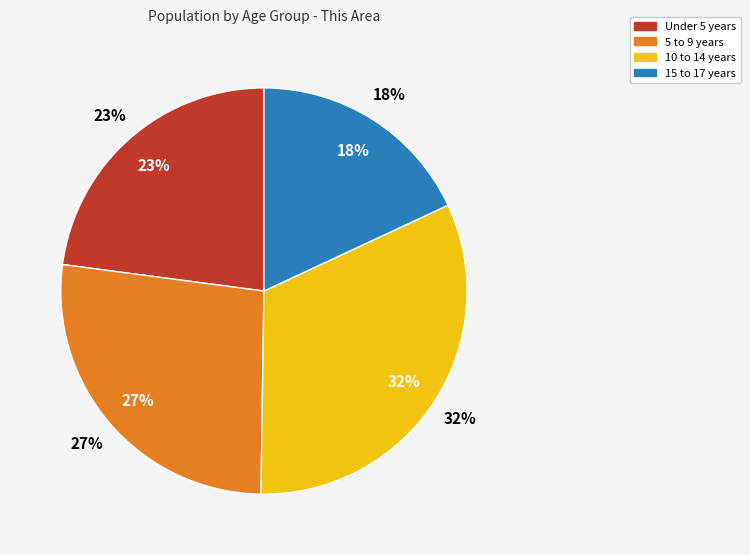

What is the smallest slice in the pie chart?

15 to 17 years